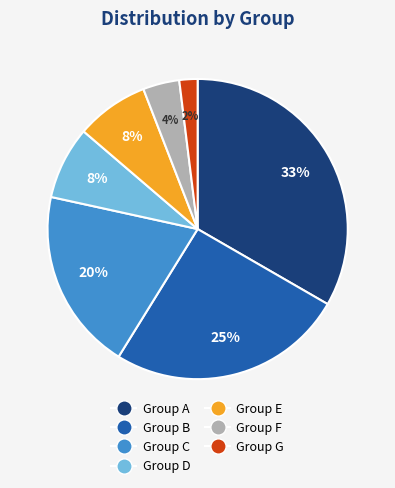

To the nearest percent, what is the average slice percentage?

14%